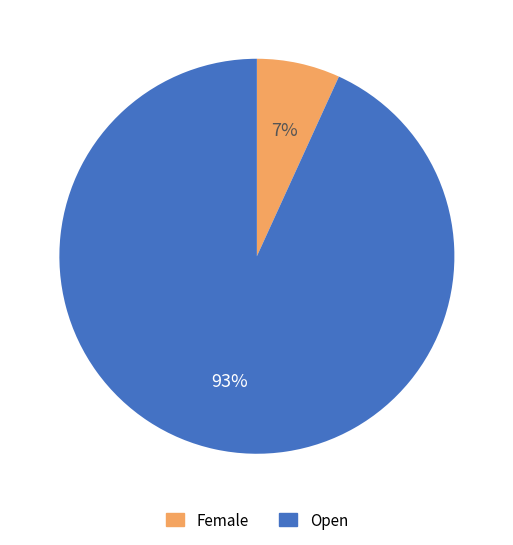

To the nearest percent, what percentage of the pie is Open?

93%